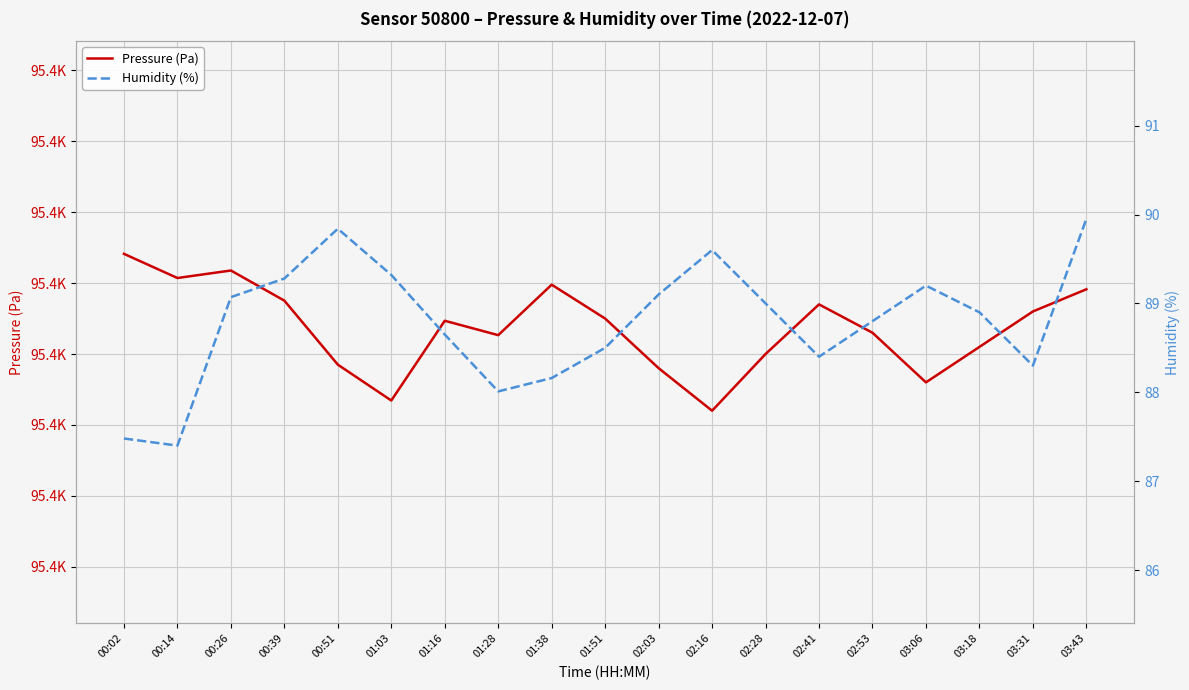

In Humidity (%), how many points are higher than both neighbors (excluding endpoints)?

3